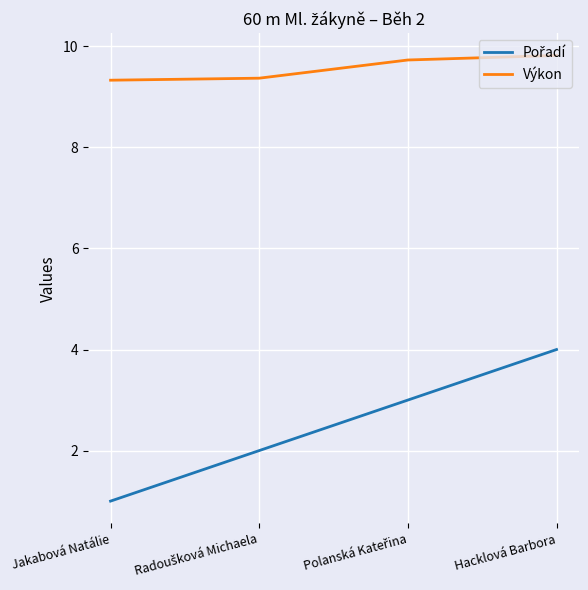

How many distinct data groups are displayed?

2